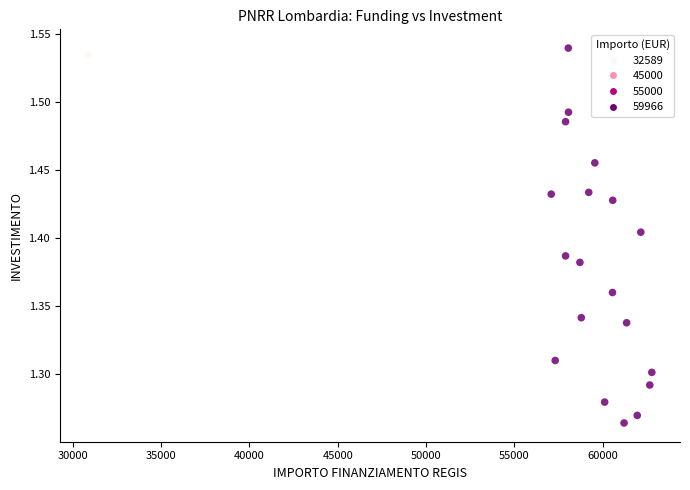

What is the range of Y values (max minus min)?

0.3